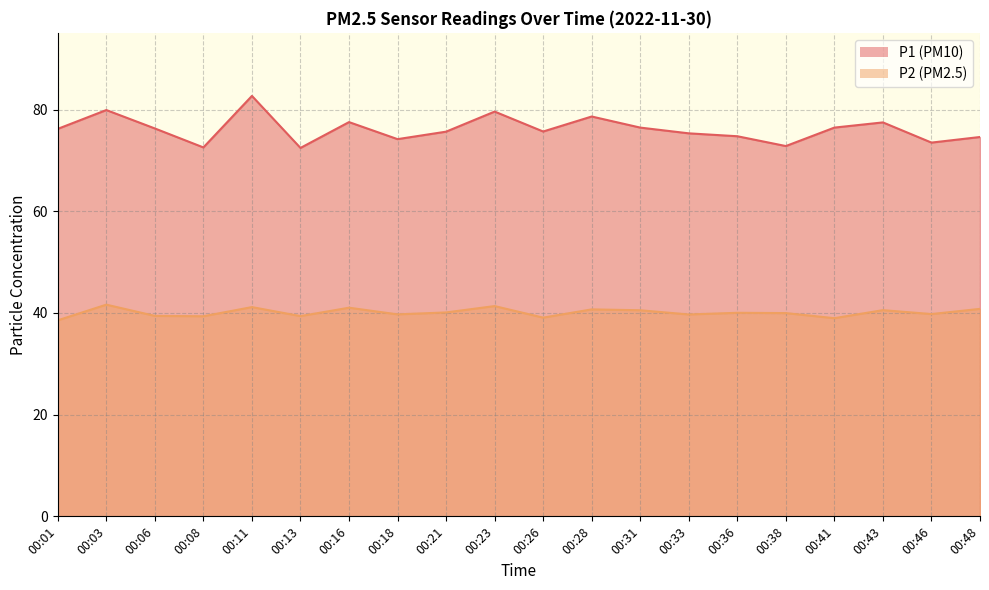

At how many categories does at least one series exceed 53?

20